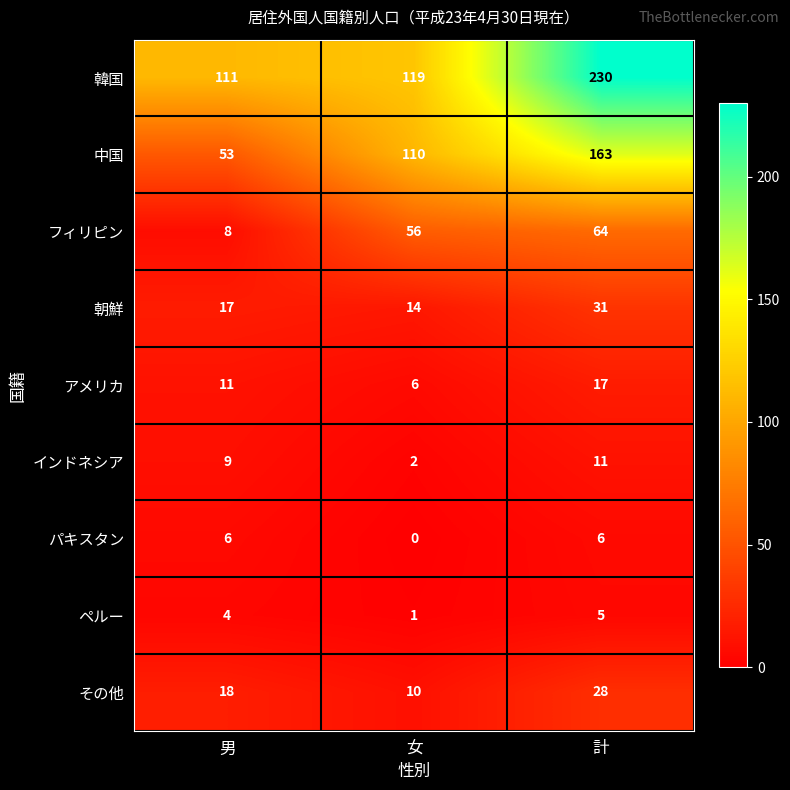

The その他 series shows 28 at 計. True or false?

True